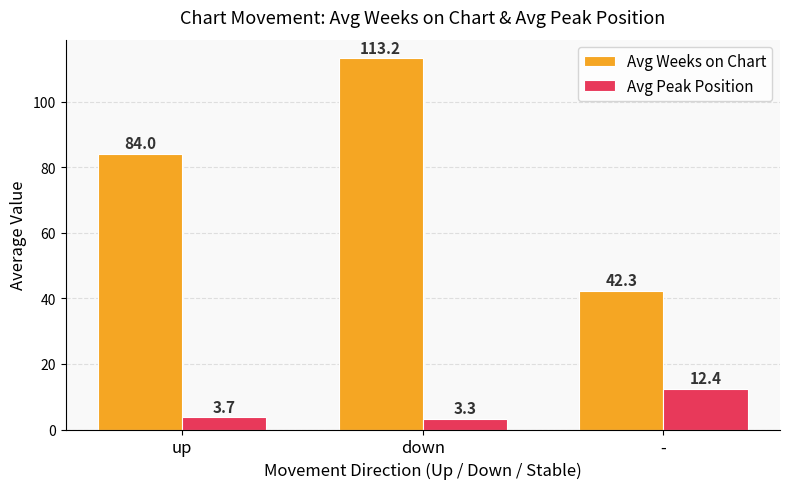

What position from the left is -?

3